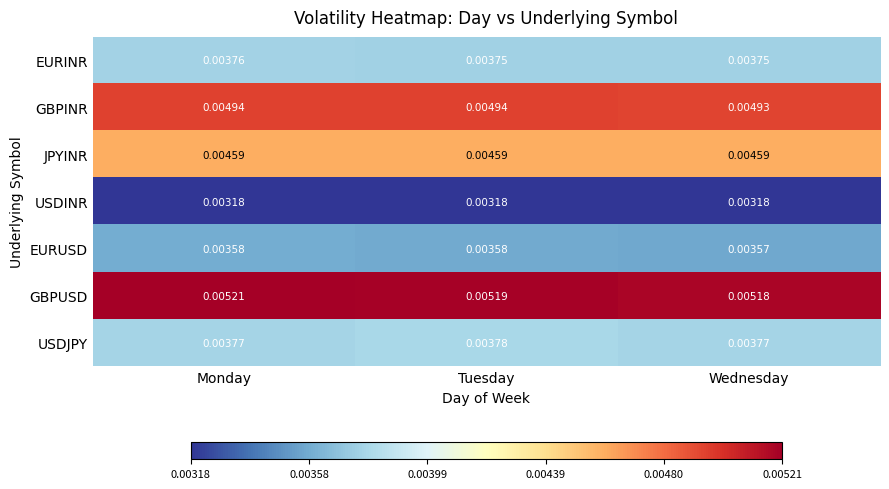

Rank the series at Monday from highest to lowest value.

GBPUSD, GBPINR, JPYINR, USDJPY, EURINR, EURUSD, USDINR